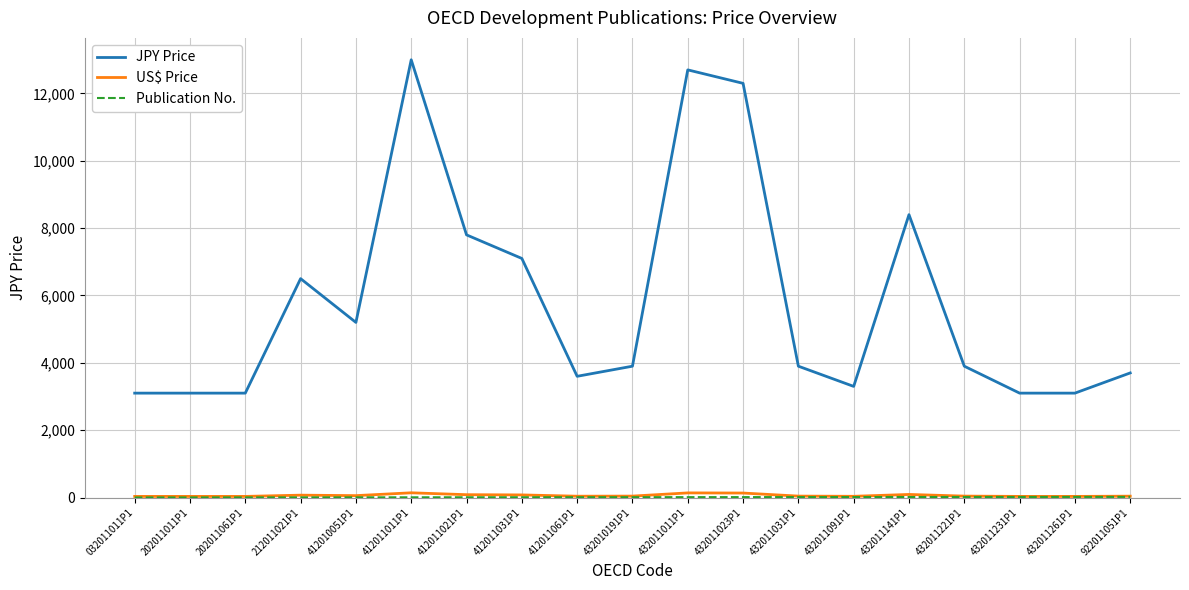

Which series has the largest total across all categories?

JPY Price